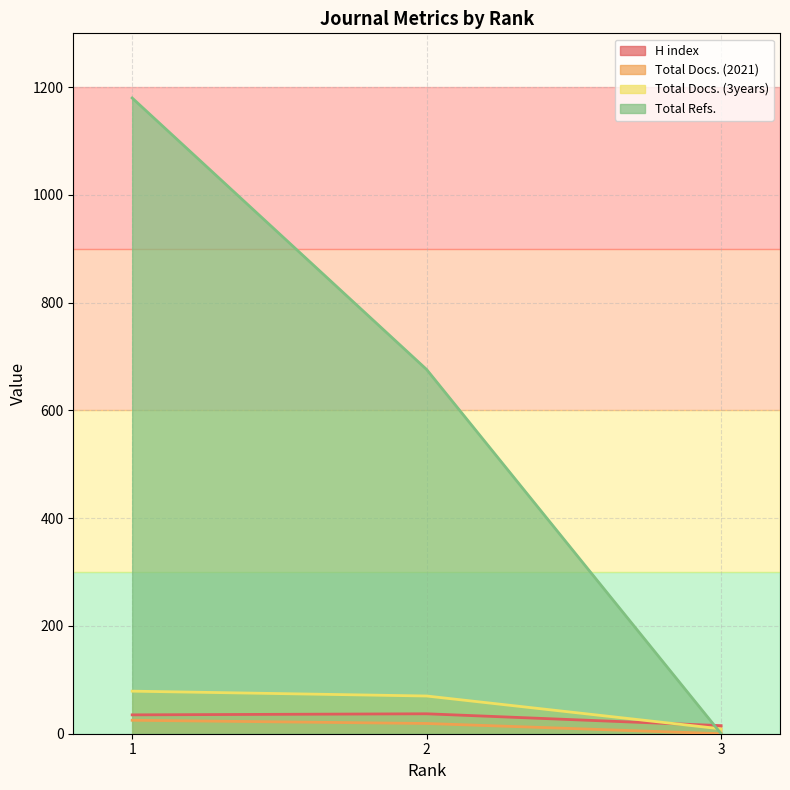

How many distinct data groups are displayed?

4